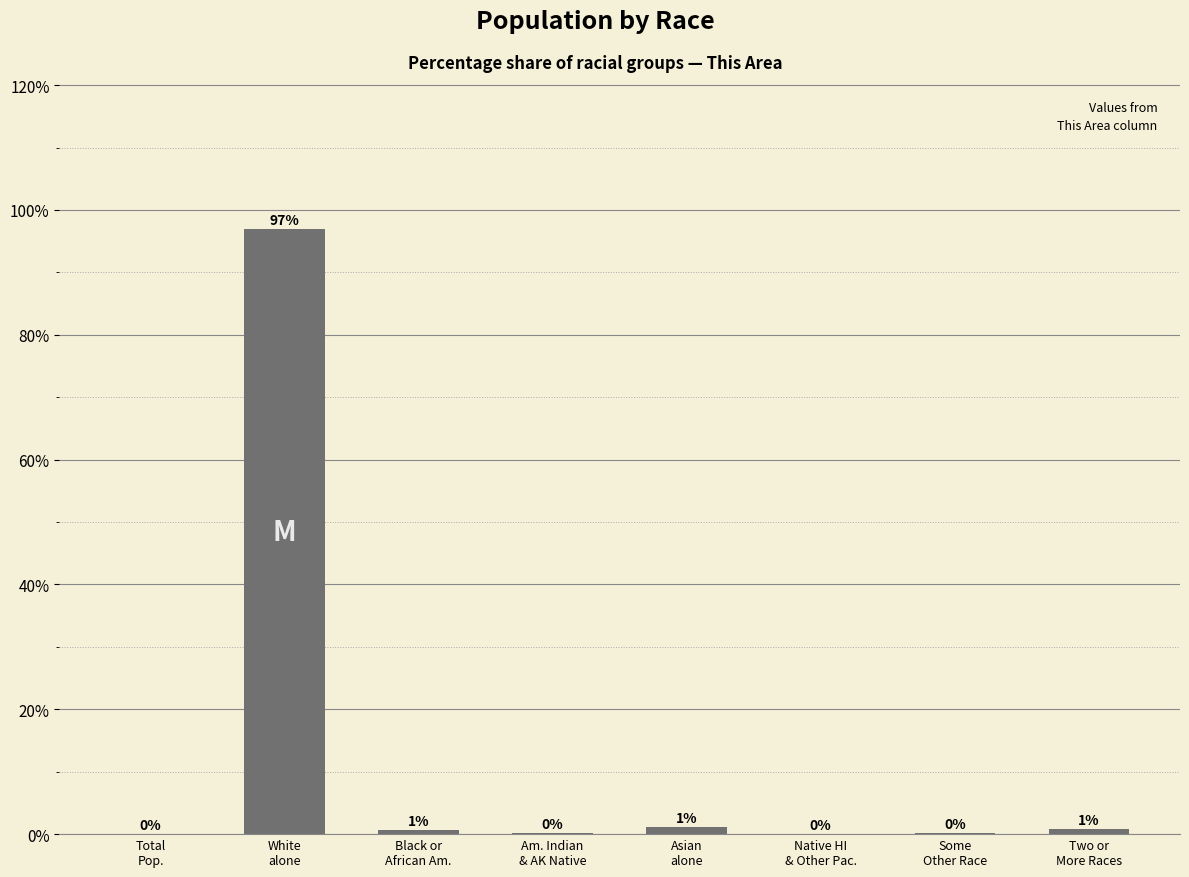

What is the sum of all values?

100.0